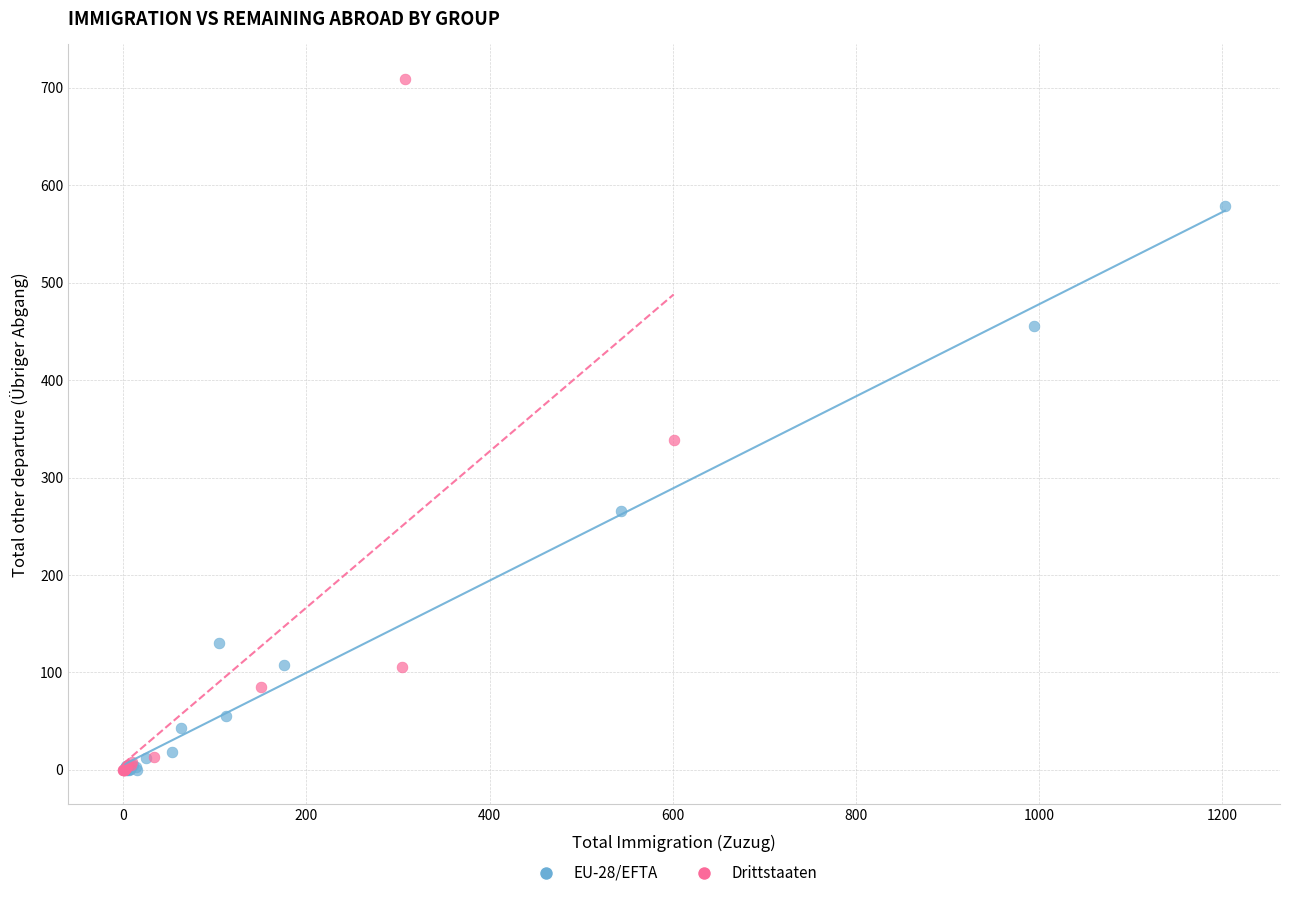

What are all the series names shown in the legend?

EU-28/EFTA, Drittstaaten